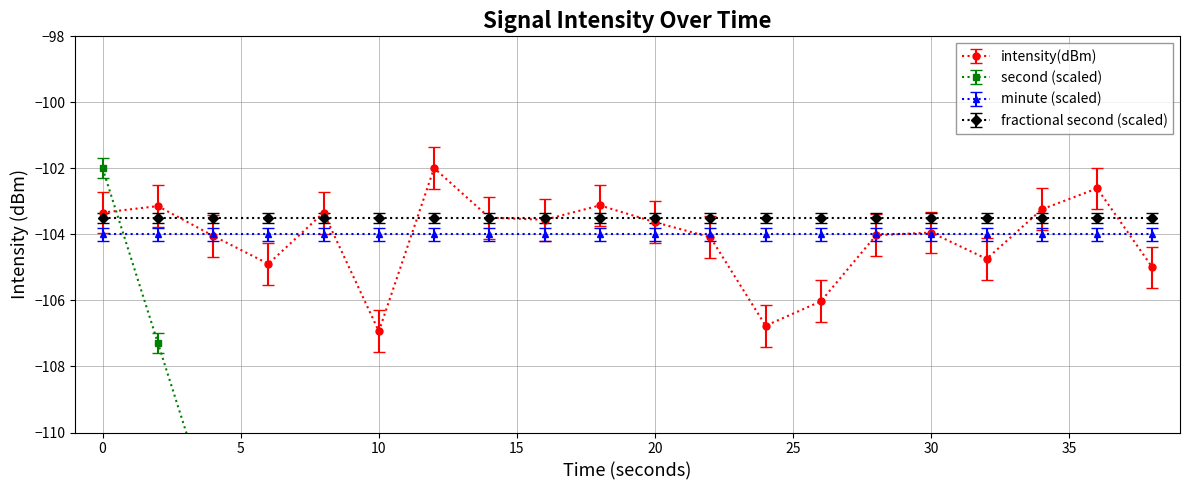

How many values in the intensity(dBm) series are below -103?

18